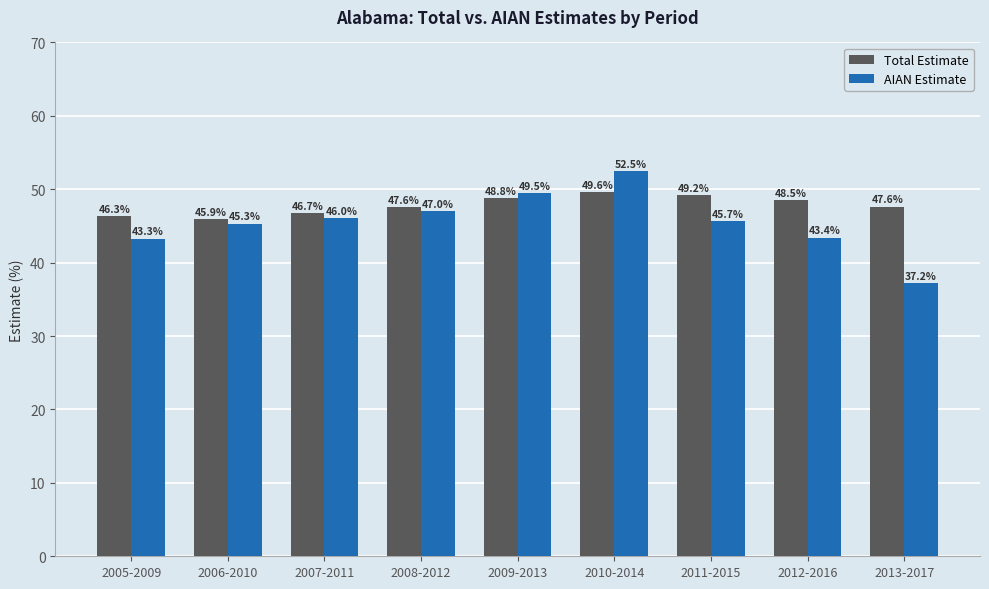

What value does the AIAN Estimate series have at 2005-2009?

43.3